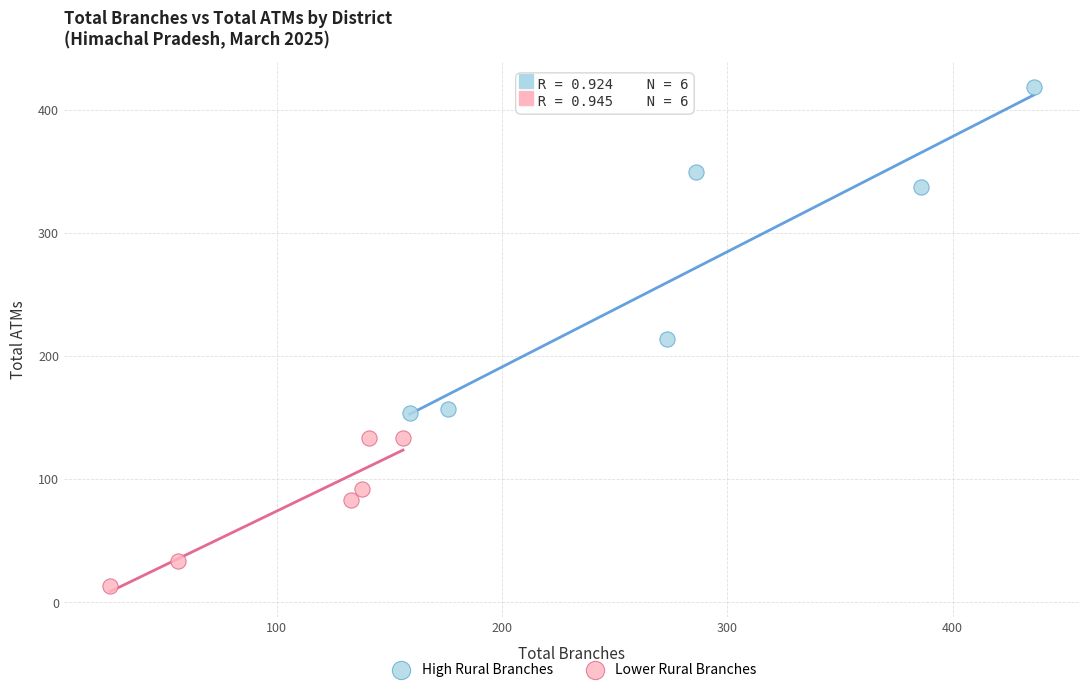

What are all the series names shown in the legend?

High Rural Branches, Lower Rural Branches